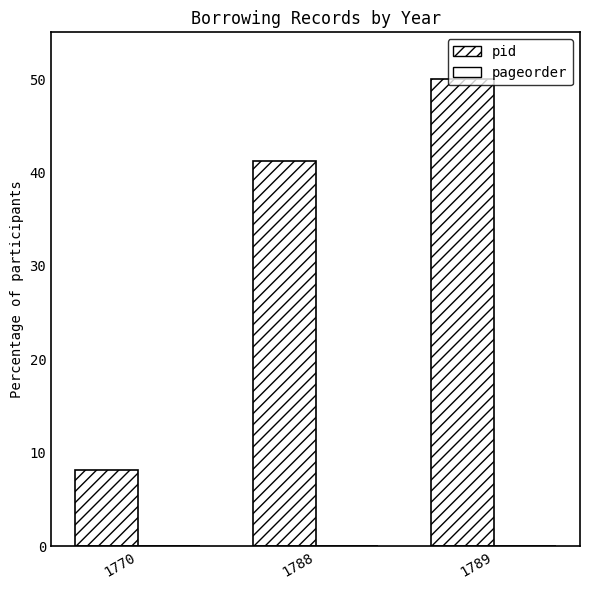

Rank the series at 1789 from highest to lowest value.

pid, pageorder